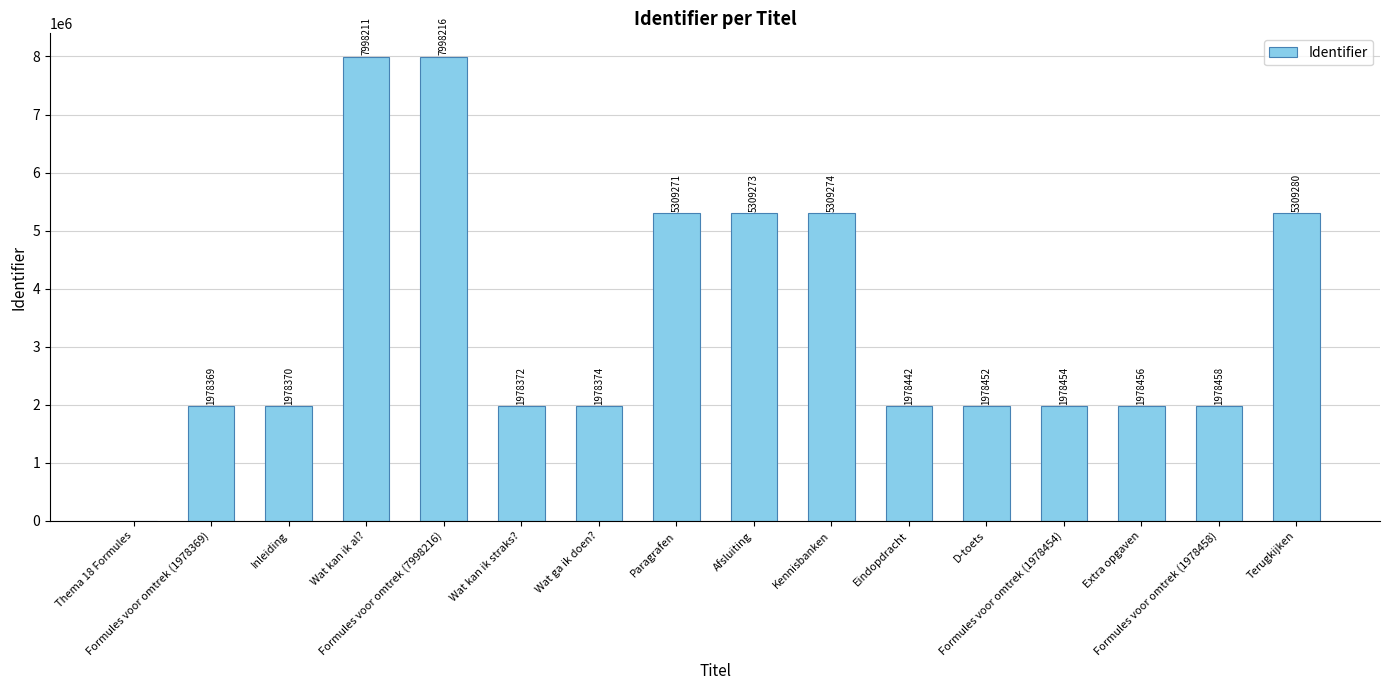

What is the sum of all values?

55039272